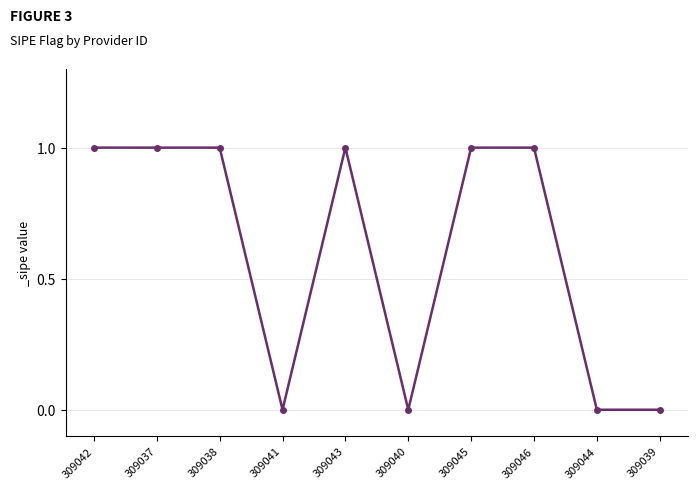

What is the sum of the values at 309042 and 309037?

2